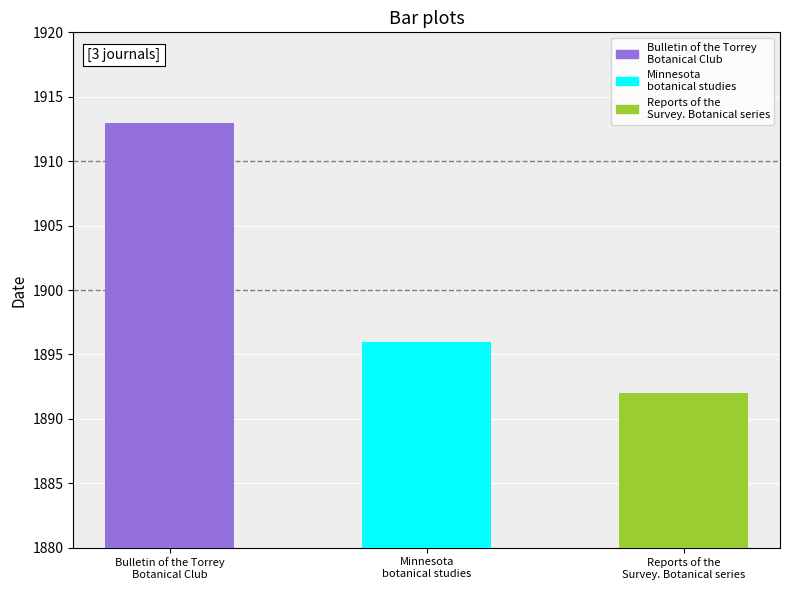

Reading left to right, extract all data points from this chart.

1913	1896	1892